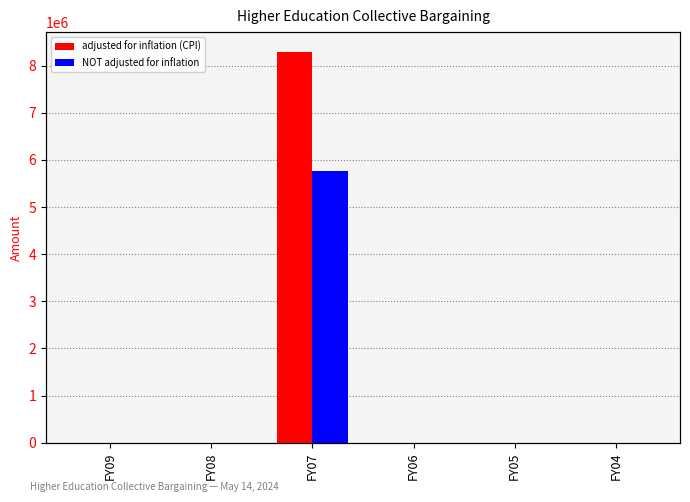

Count the number of categories in the chart.

6